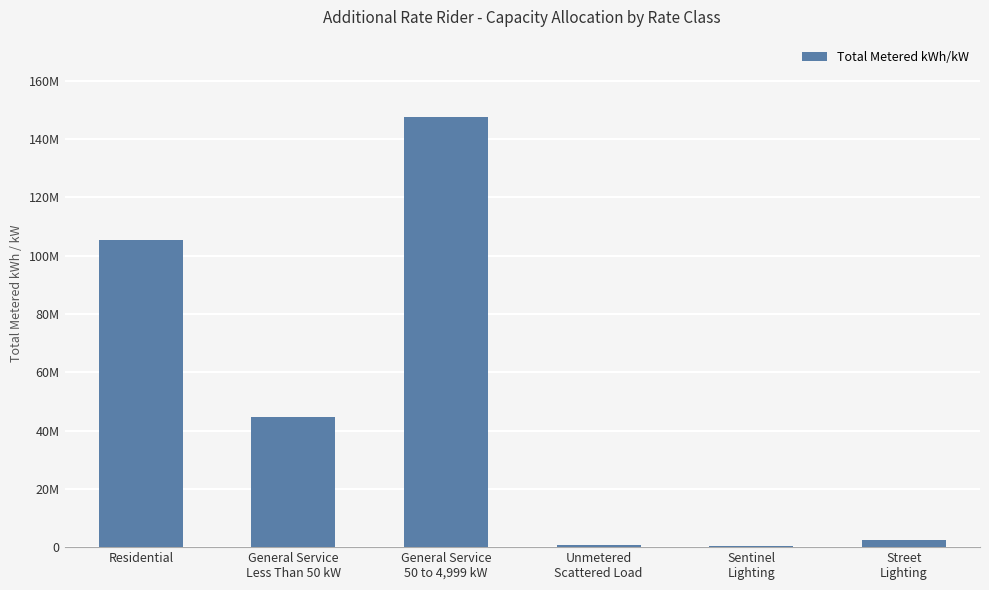

Are the bars horizontal?

No